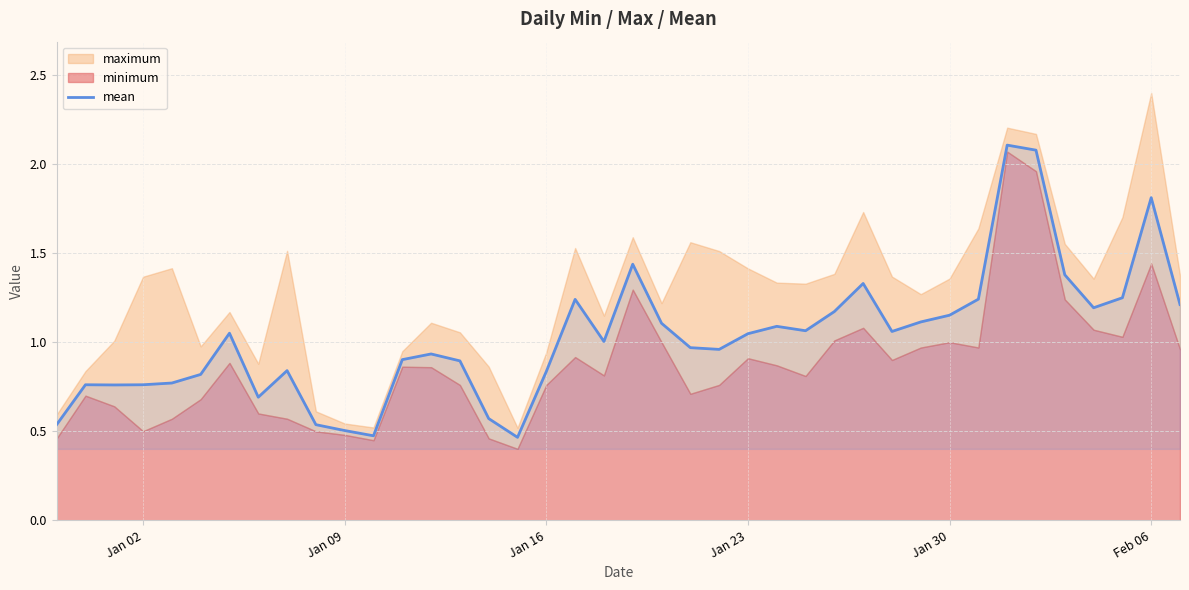

What is the difference between the second highest and minimum values?

1.6